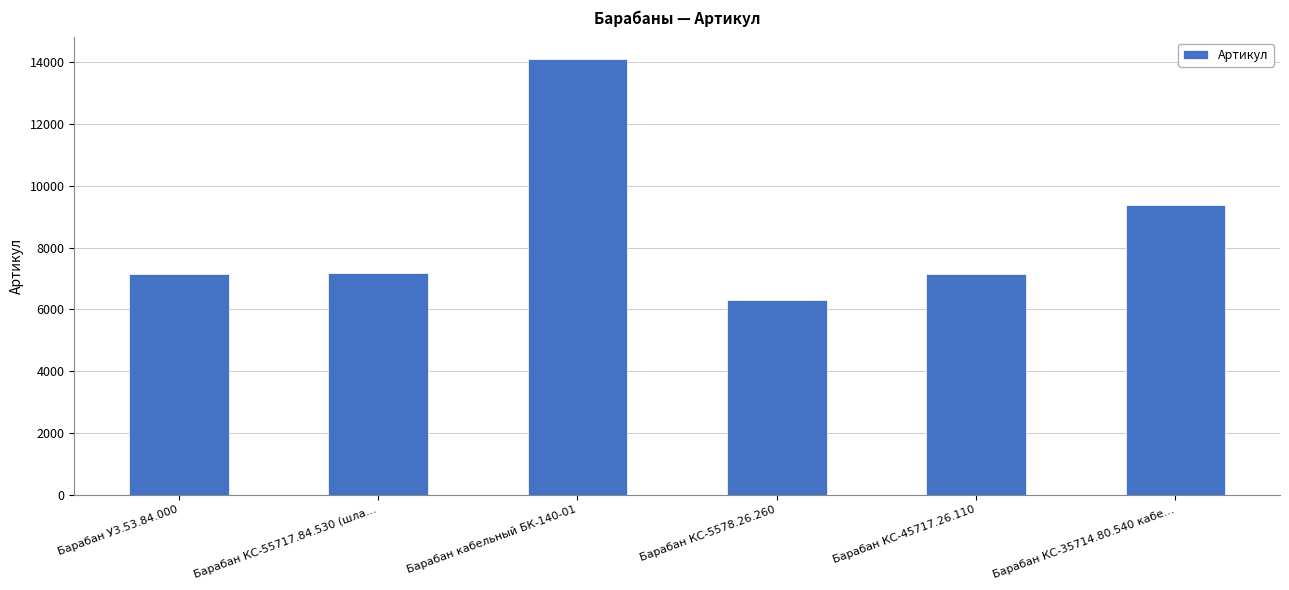

At which category does the chart reach its peak across all series?

Барабан кабельный БК-140-01